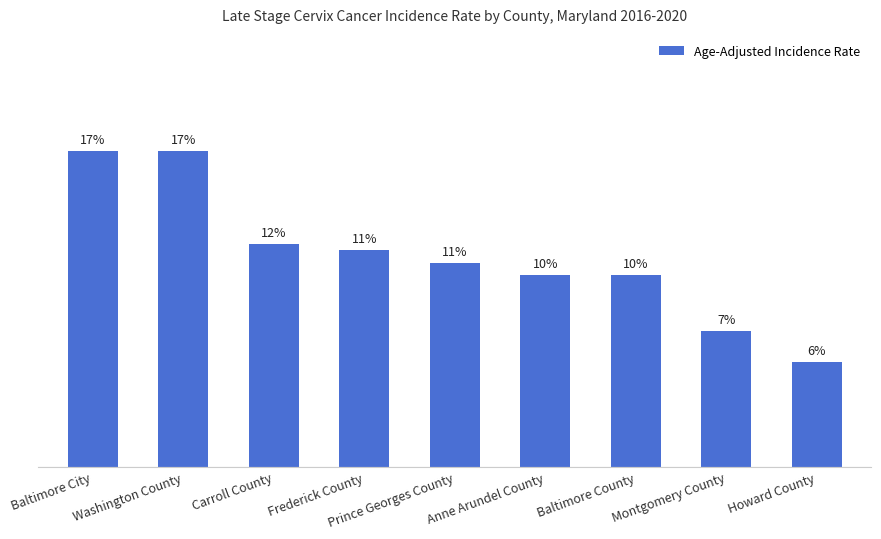

Does the chart contain any negative values?

No